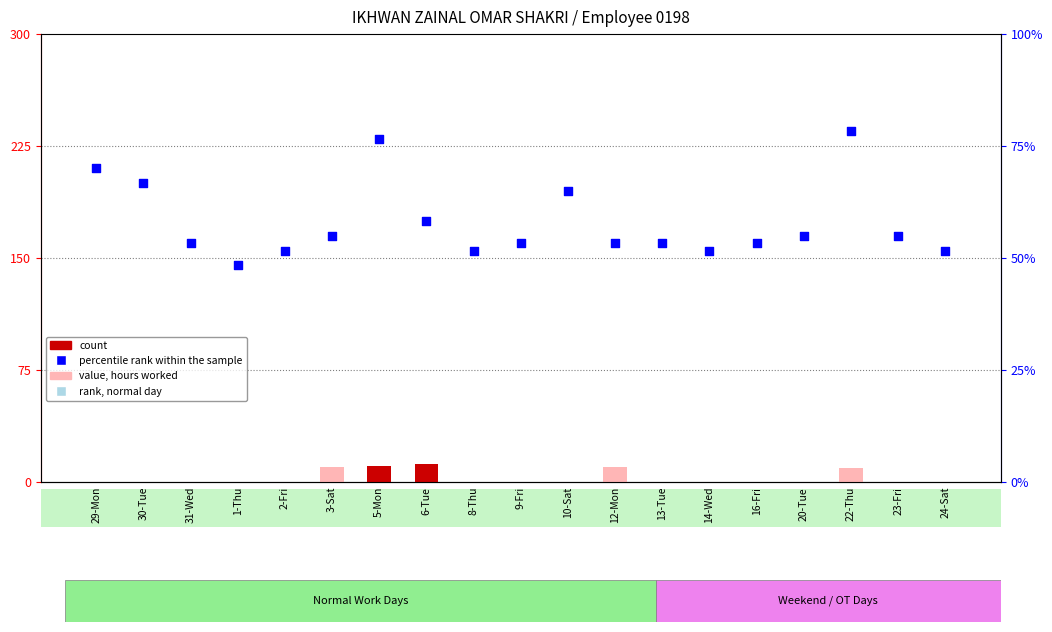

Is the value of count at 29-Mon greater than the value of percentile rank within the sample at 2-Fri?

No